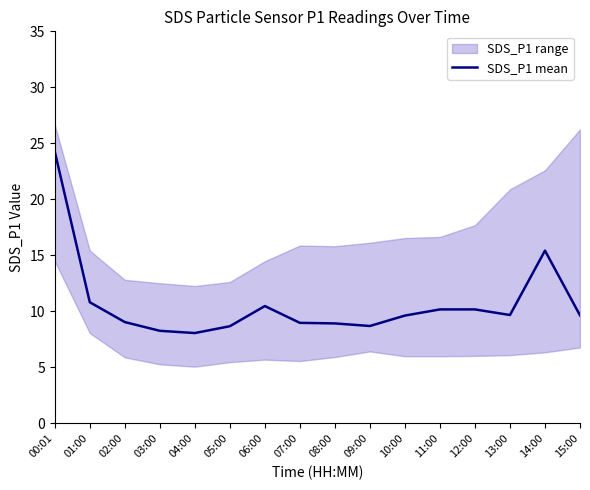

True or false: SDS_P1 mean has a value of 15.4 at 14:00.

True